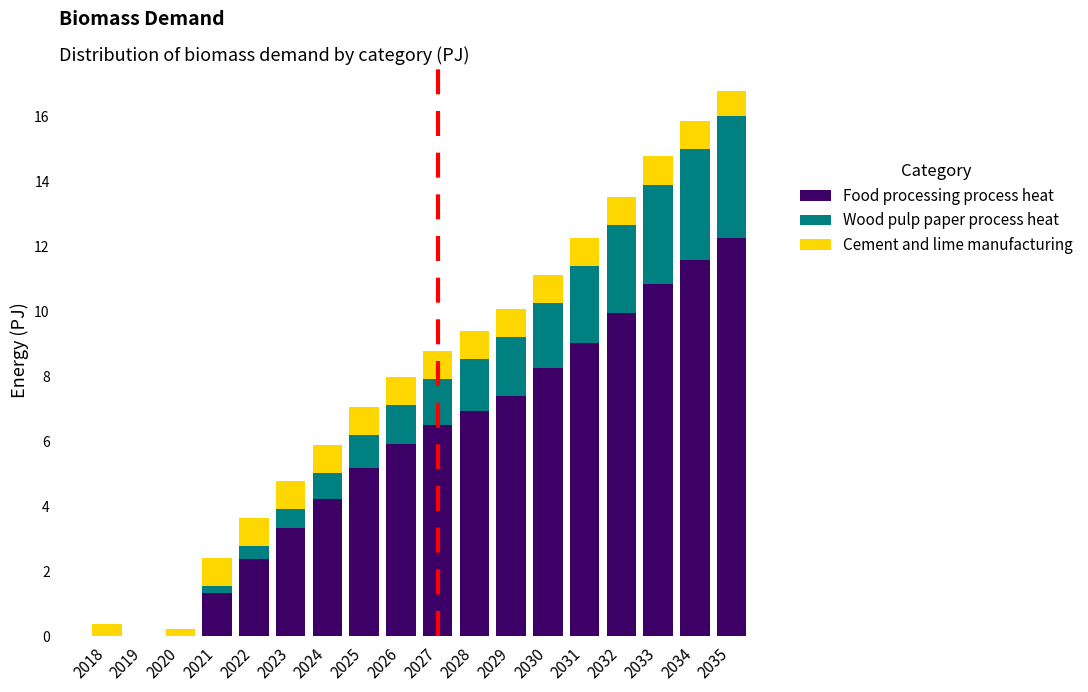

What is the highest value of the Food processing process heat series?

12.3